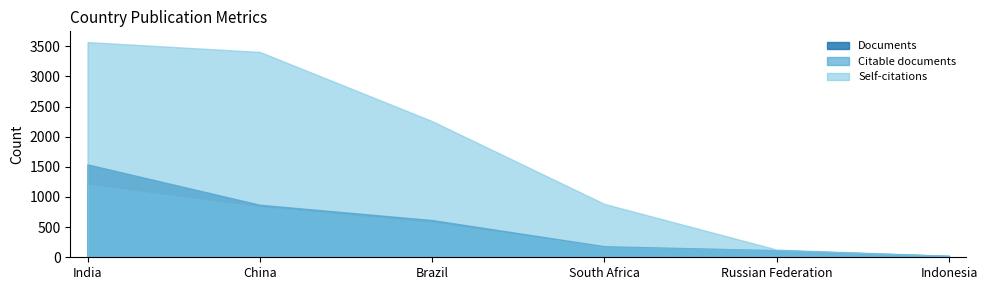

List the labels in order of Citable documents value, smallest first.

Indonesia, Russian Federation, South Africa, Brazil, China, India